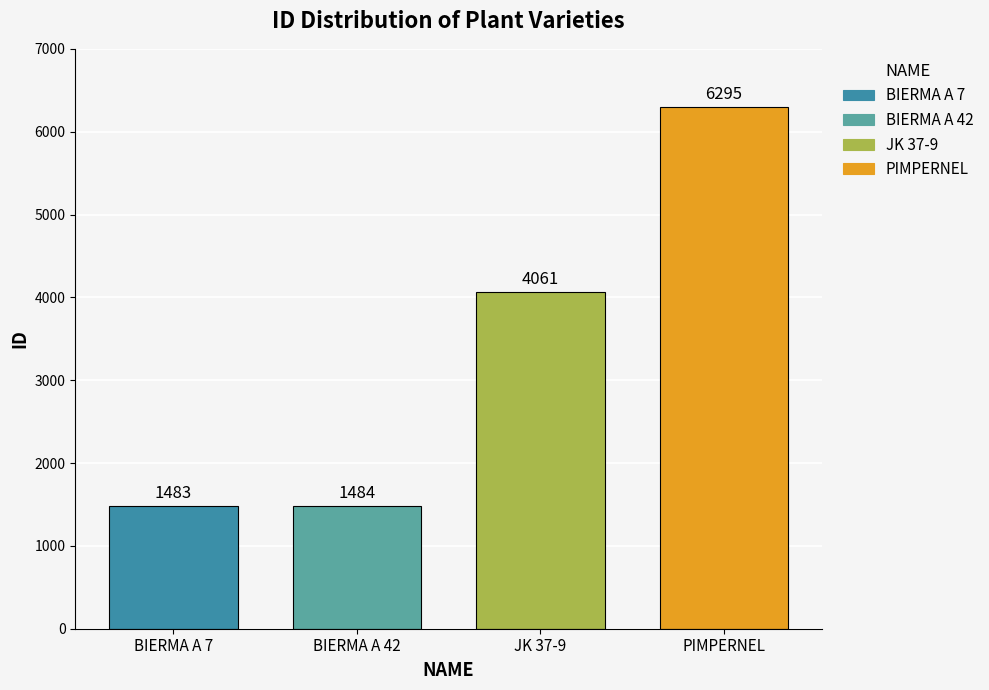

The chart shows a value of 2001 at BIERMA A 7. True or false?

False